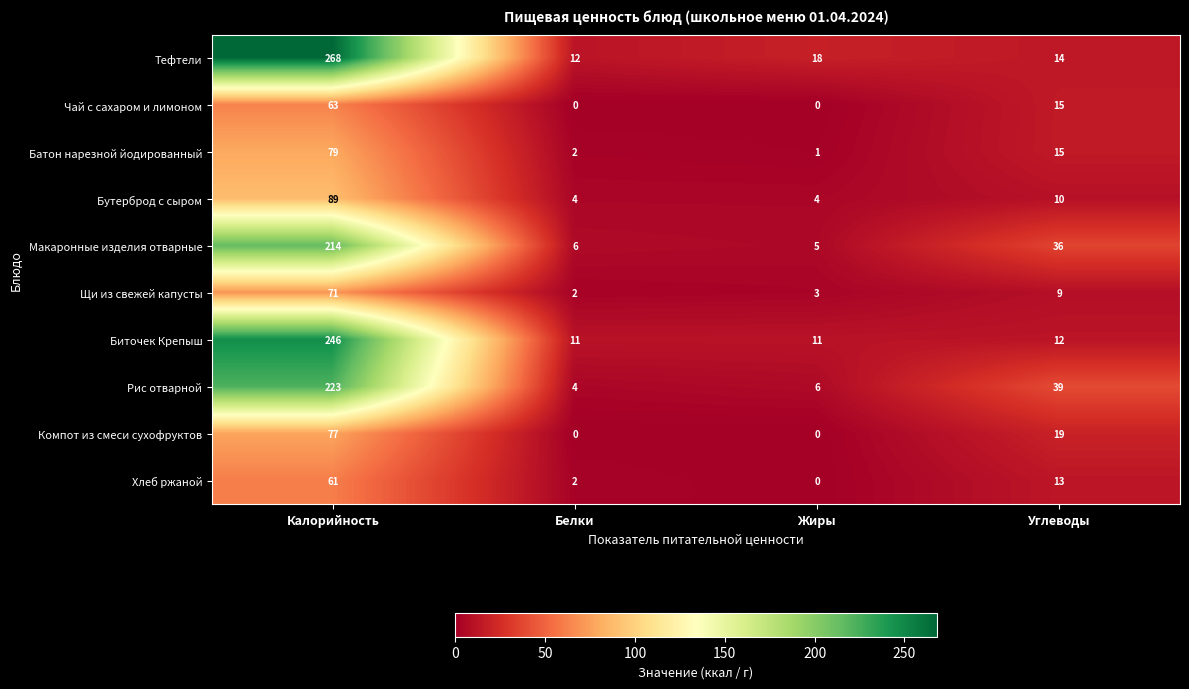

How many distinct data groups are displayed?

10